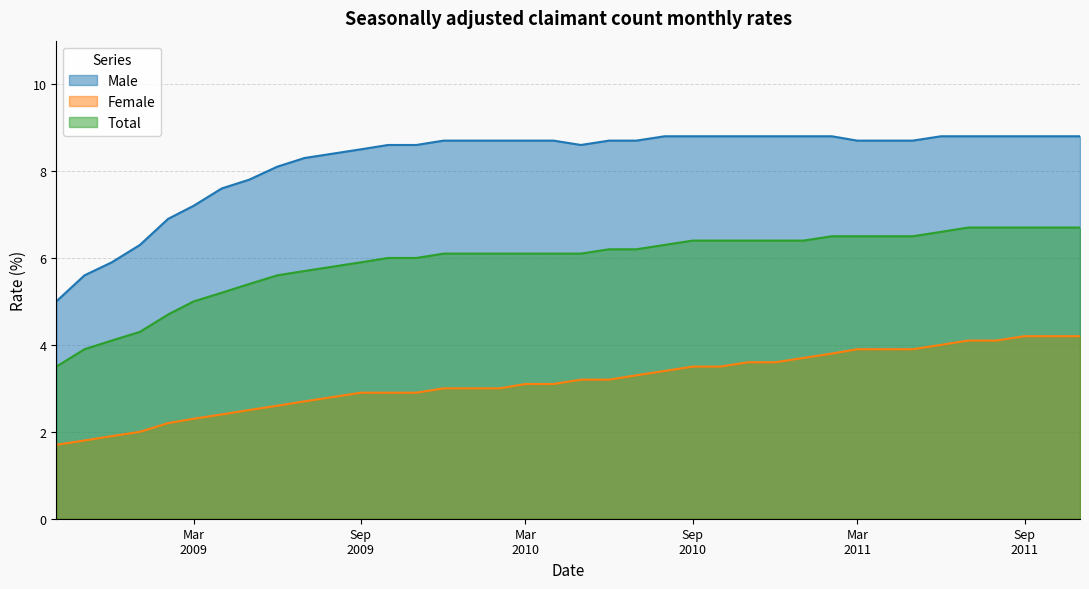

List the series in order of their peak value, lowest first.

Female, Total, Male